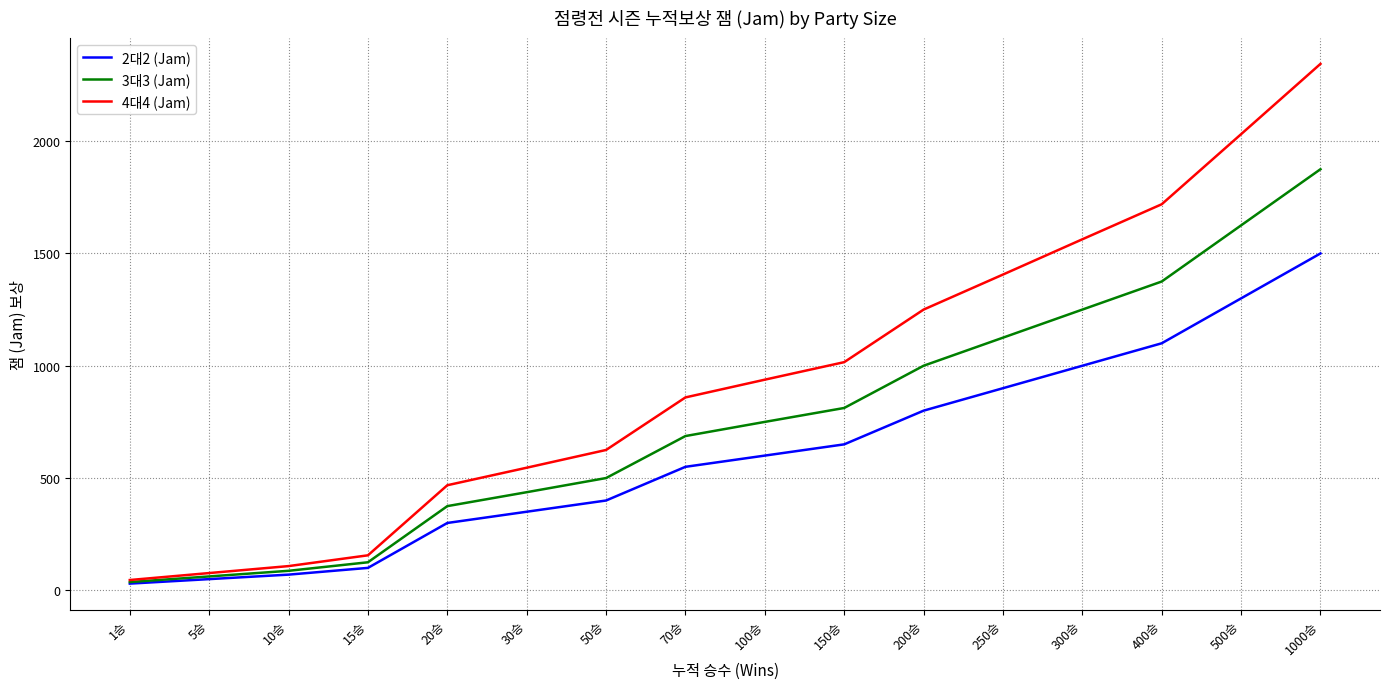

What is the sum of the 2대2 (Jam) values at 20승 and 10승?

370